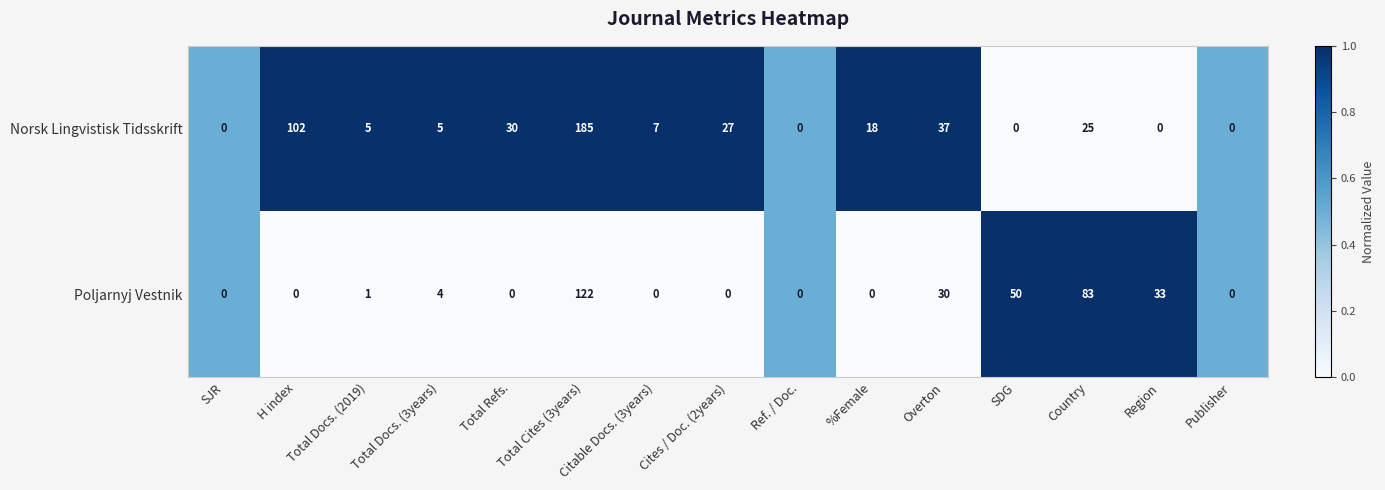

List the series in order of their peak value, lowest first.

Poljarnyj Vestnik, Norsk Lingvistisk Tidsskrift